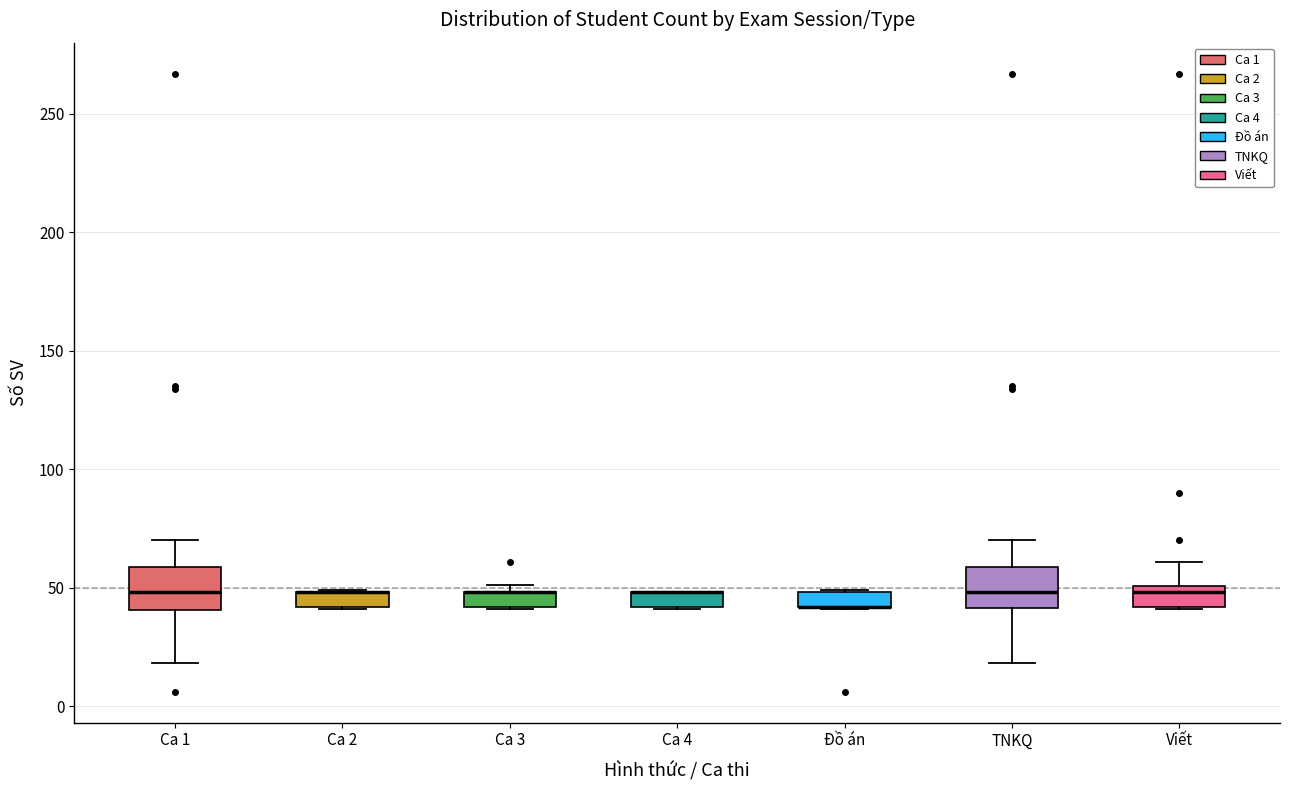

Where is the upper edge of the box for Ca 4 on the y-axis? The values are not printed on the chart, so give them approximately, as read against the axis.

50